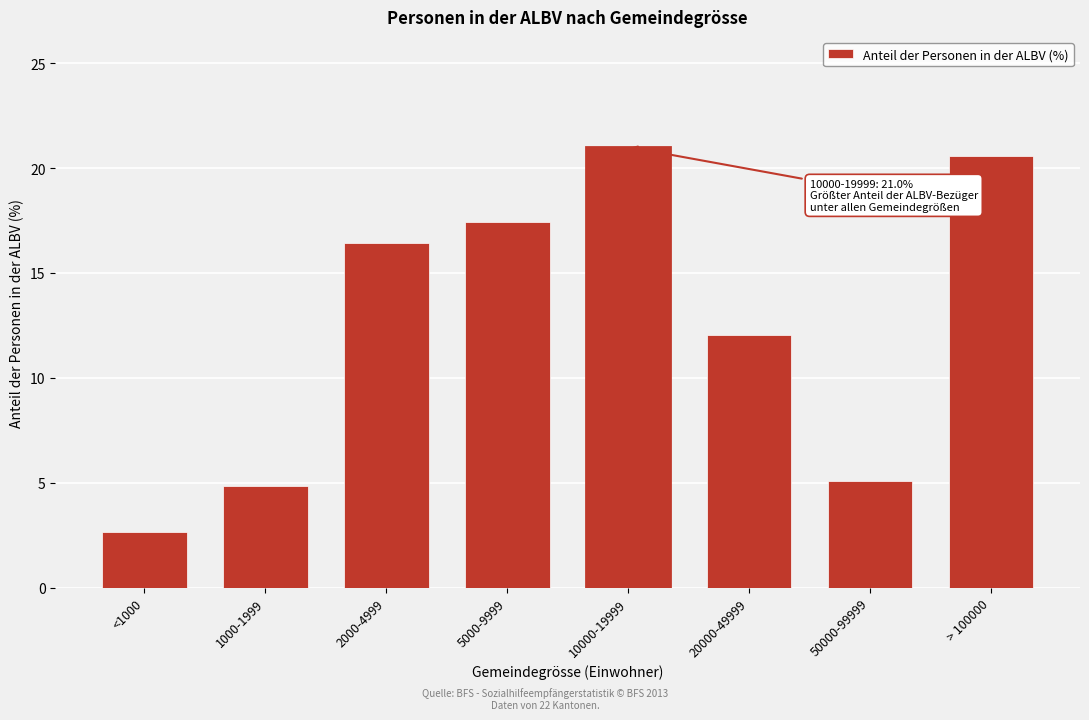

Reading right to left, what are all the values shown in this chart?

> 100000=20.6	50000-99999=5.1	20000-49999=12.0	10000-19999=21.0	5000-9999=17.4	2000-4999=16.4	1000-1999=4.8	<1000=2.6